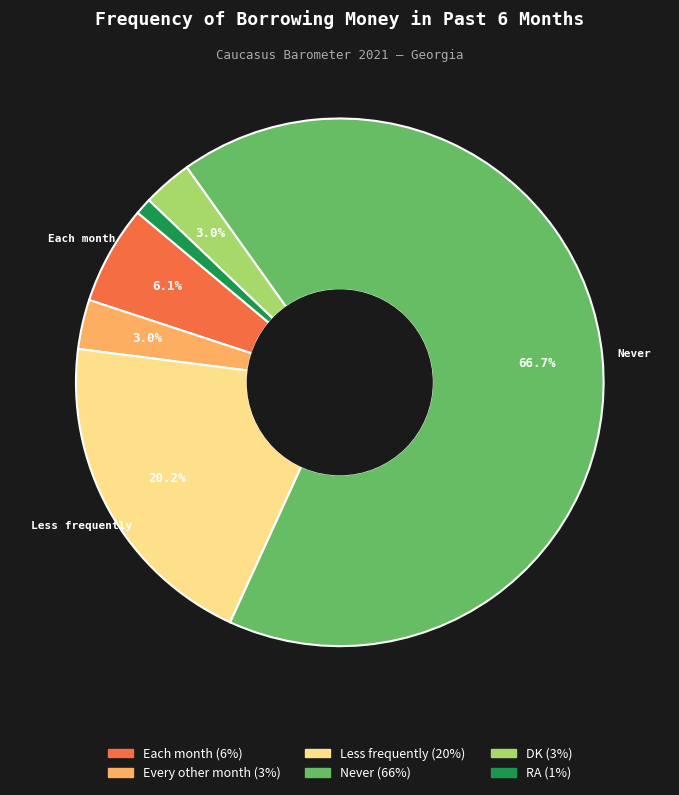

How many segments does this pie chart have?

6